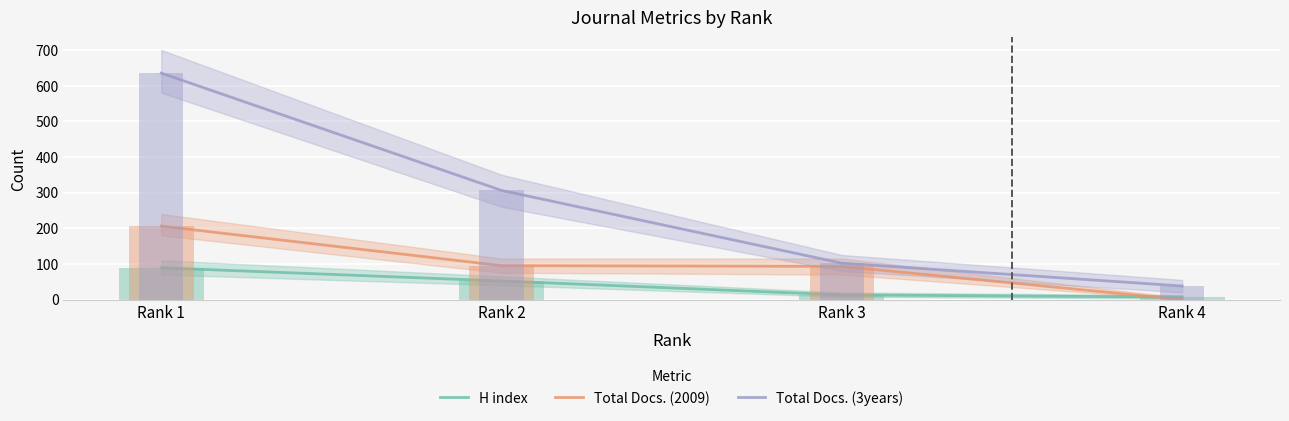

What is the difference between the maximum and second lowest values in the H index series?

76